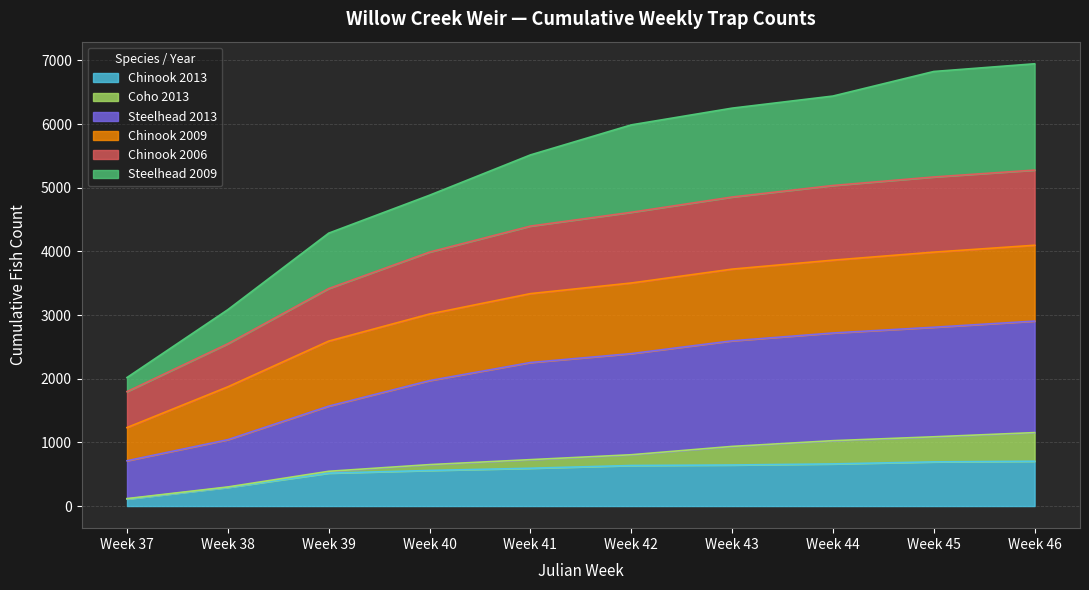

What is the total value across all series at Week 41?

5516